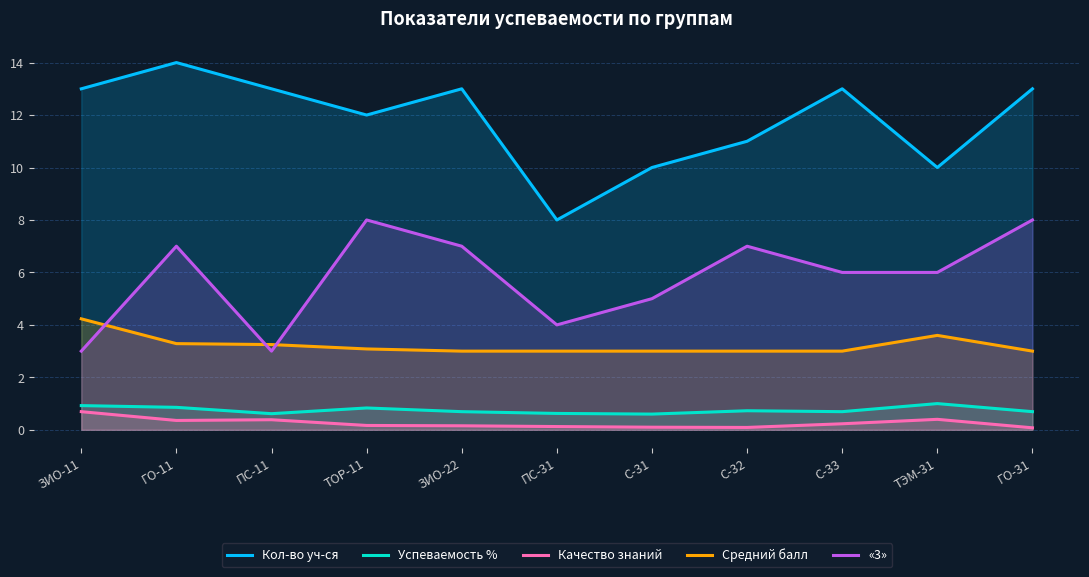

What are all the series names shown in the legend?

Кол-во уч-ся, Успеваемость %, Качество знаний, Средний балл, «3»